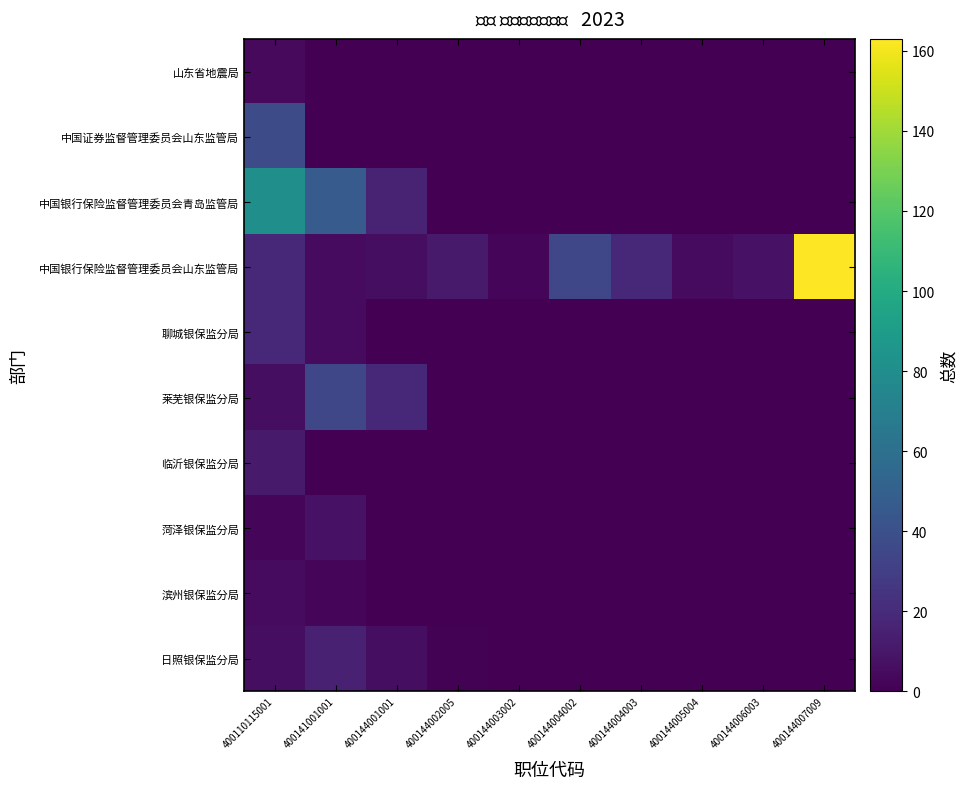

Between 400144004003 and 400144005004, which series saw the biggest shift?

中国银行保险监督管理委员会山东监管局